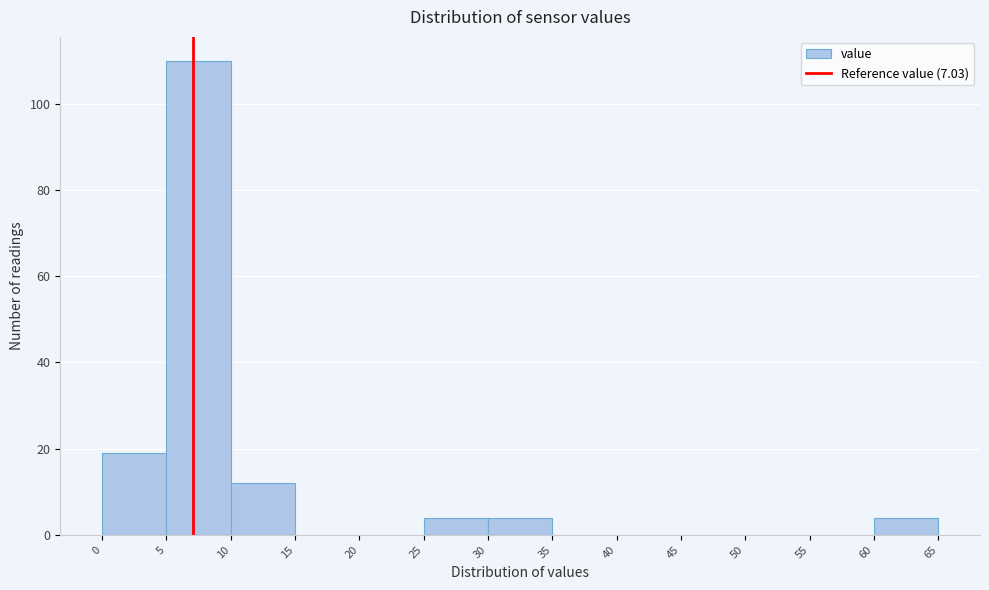

What is the height of the bar covering 30 to 35 on the x-axis? The values are not printed on the chart, so give them approximately, as read against the axis.

4